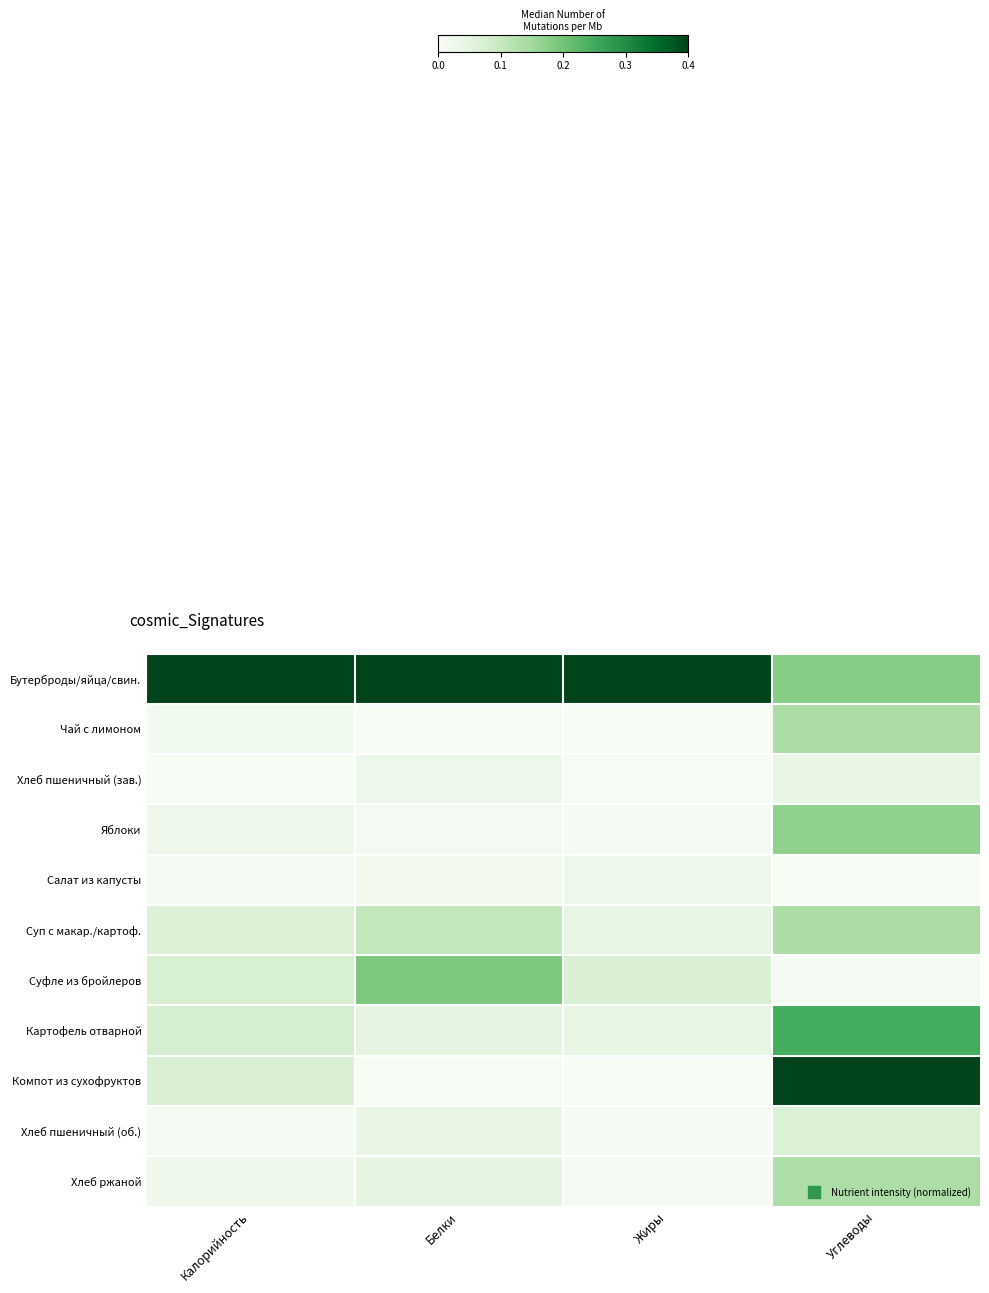

At which category does the chart reach its peak across all series?

Калорийность